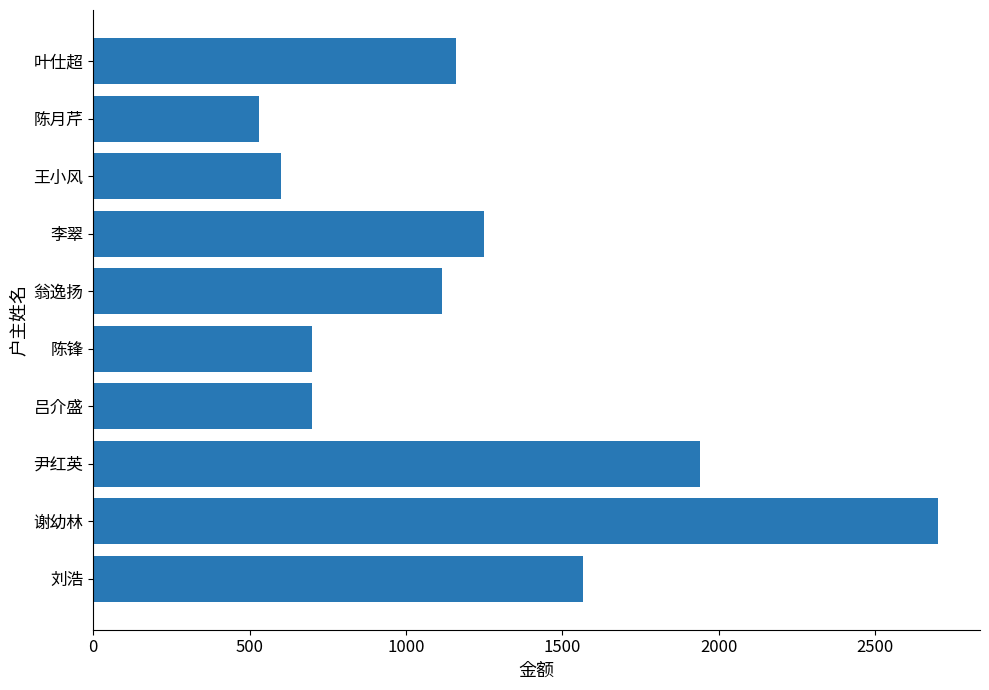

What is the difference between the values at 王小风 and 陈月芹?

70